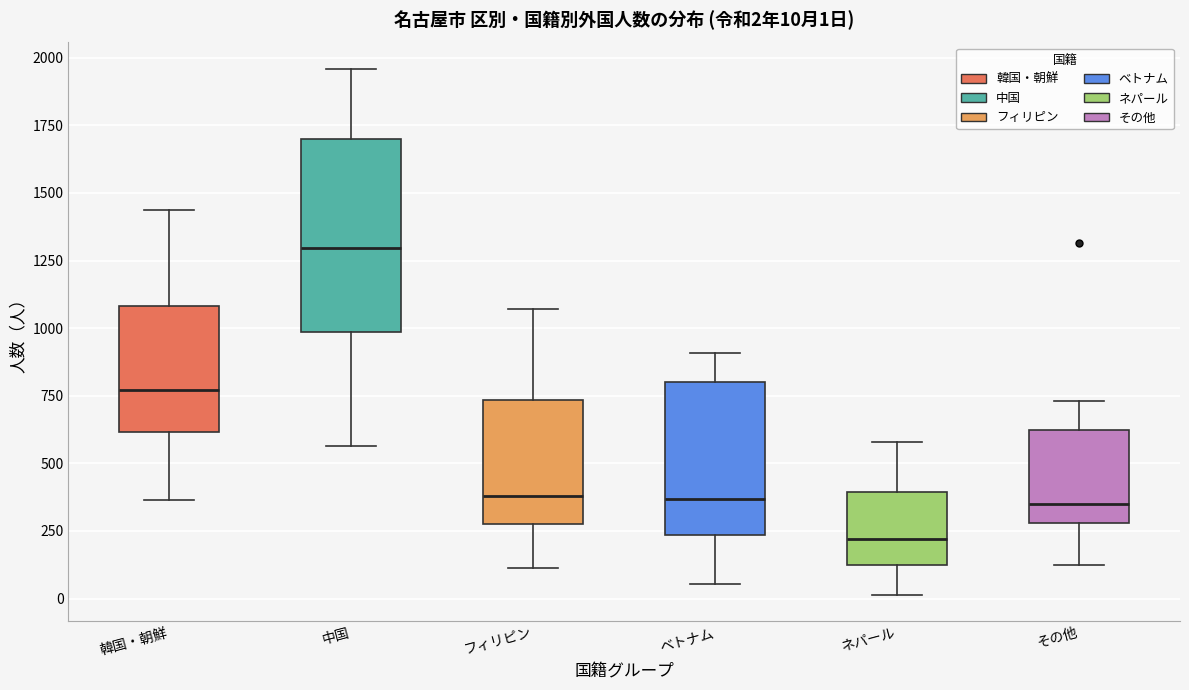

Which box's median line is the highest?

中国